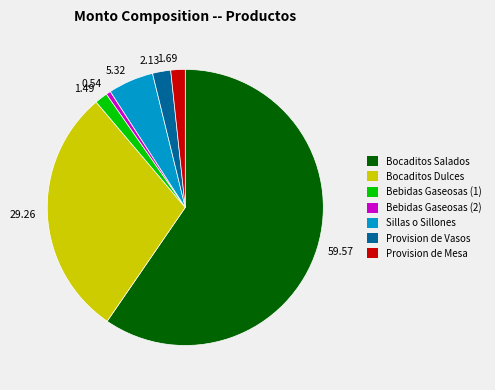

Do 2.13 and 29.26 together represent more than half of the pie?

No